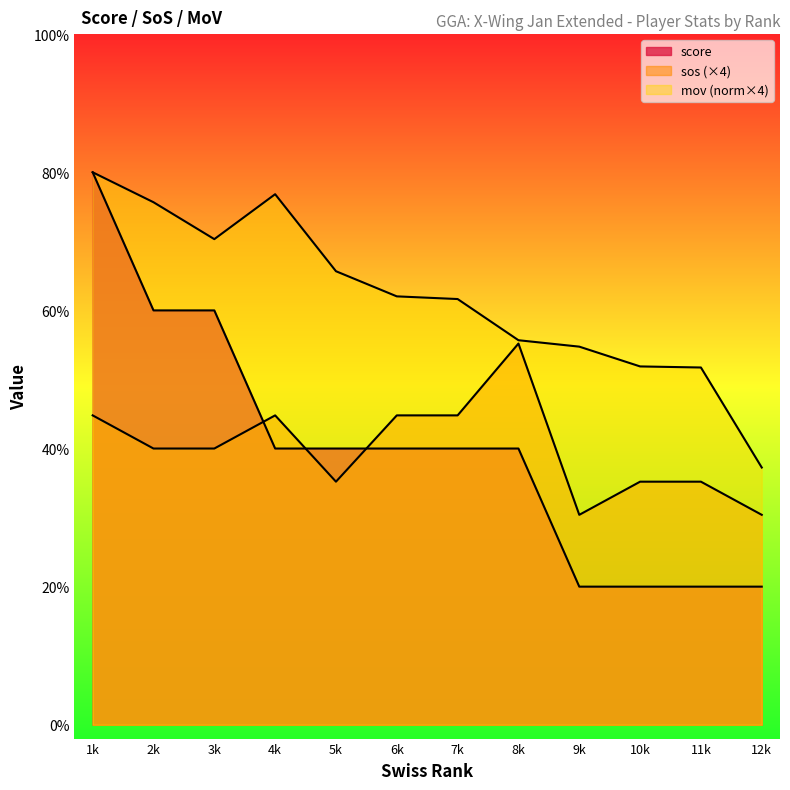

Does the chart display data point markers on the line(s)?

No